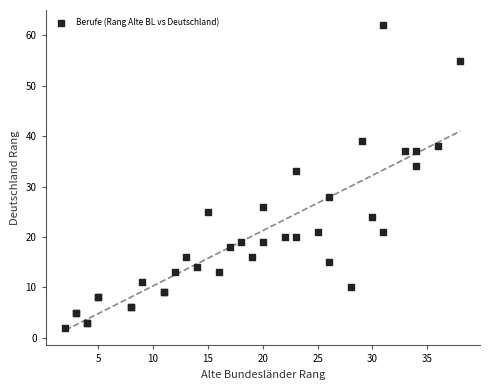

What Y value in the scatter plot is closest to 32?

33